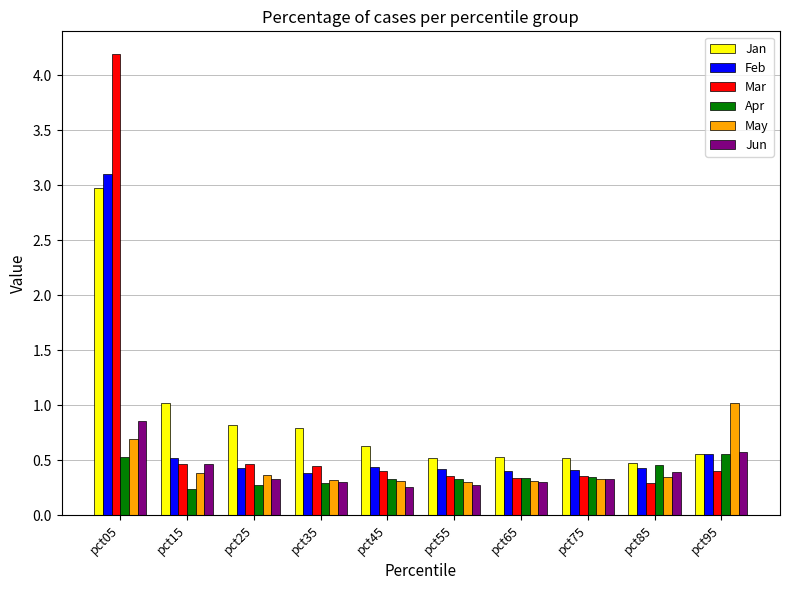

Between pct45 and pct95, which series saw the biggest shift?

May